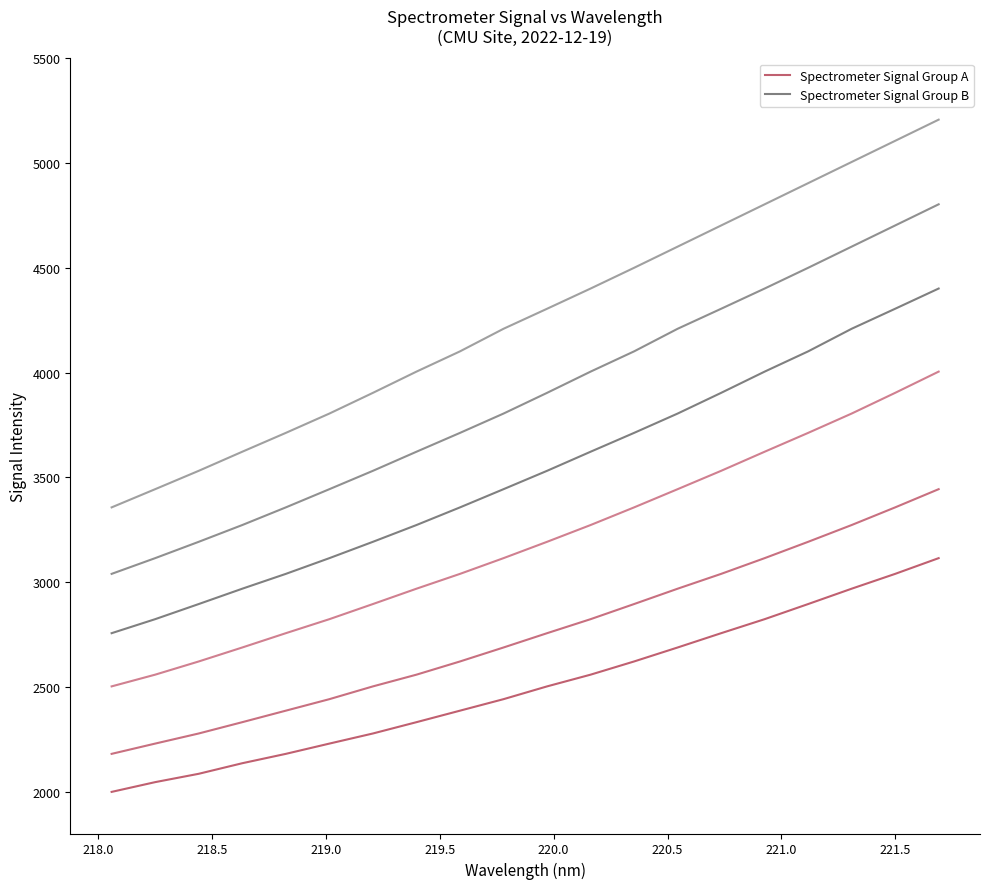

The Spectrometer Signal Group B series shows 5601.1 at 16. True or false?

False